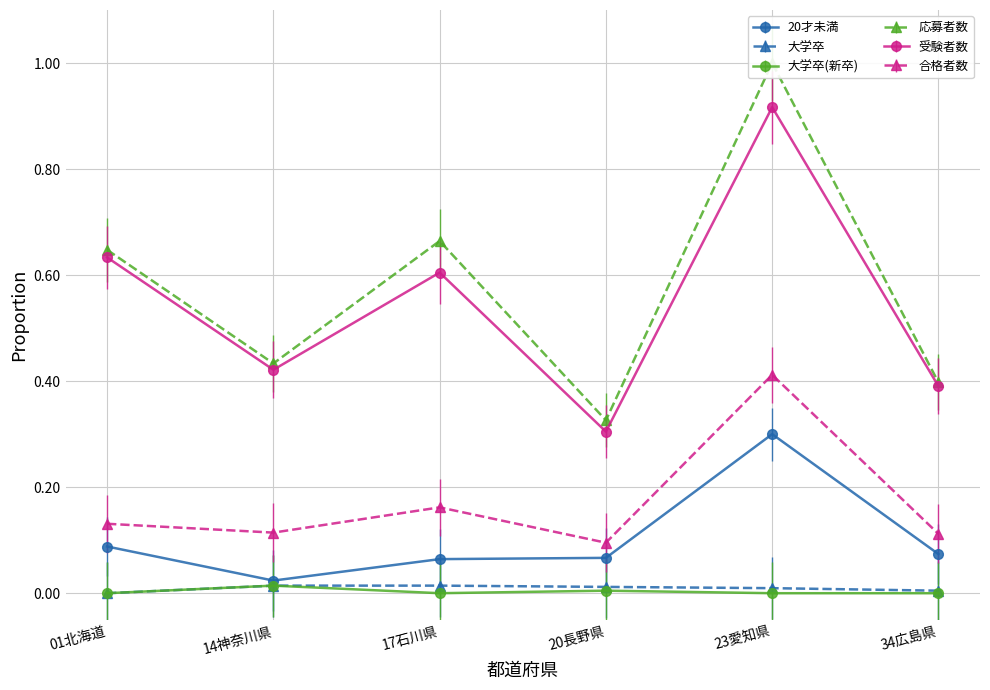

What are all the series names shown in the legend?

20才未満, 大学卒, 大学卒(新卒), 応募者数, 受験者数, 合格者数